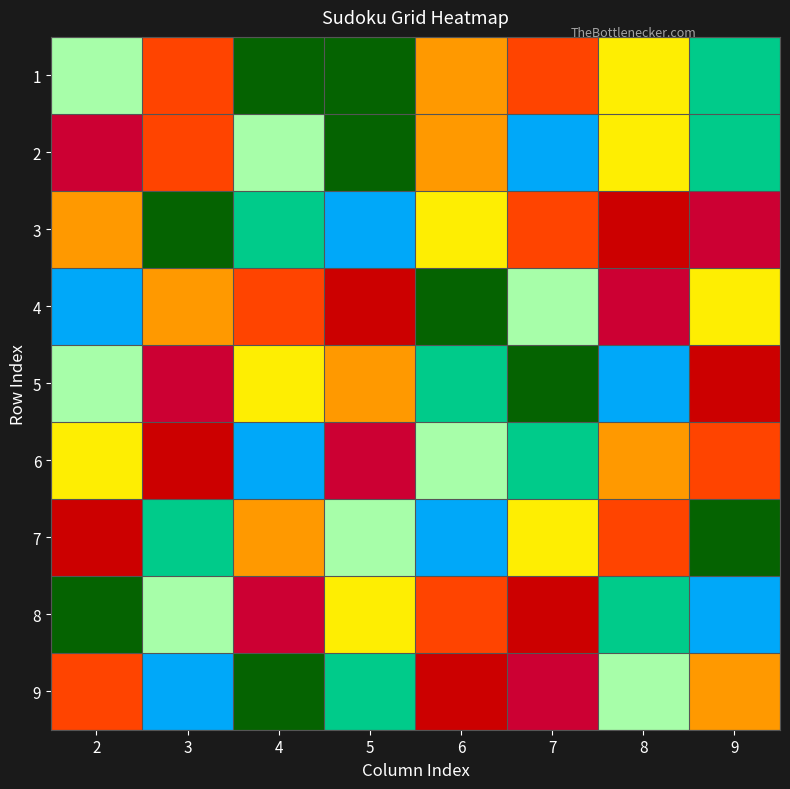

Reading left to right, list all the values displayed in this chart.

1: 2=5	3=2	4=8	5=8	6=3	7=2	8=4	9=6
2: 2=9	3=2	4=5	5=8	6=3	7=7	8=4	9=6
3: 2=3	3=8	4=6	5=7	6=4	7=2	8=1	9=9
4: 2=7	3=3	4=2	5=1	6=8	7=5	8=9	9=4
5: 2=5	3=9	4=4	5=3	6=6	7=8	8=7	9=1
6: 2=4	3=1	4=7	5=9	6=5	7=6	8=3	9=2
7: 2=1	3=6	4=3	5=5	6=7	7=4	8=2	9=8
8: 2=8	3=5	4=9	5=4	6=2	7=1	8=6	9=7
9: 2=2	3=7	4=8	5=6	6=1	7=9	8=5	9=3